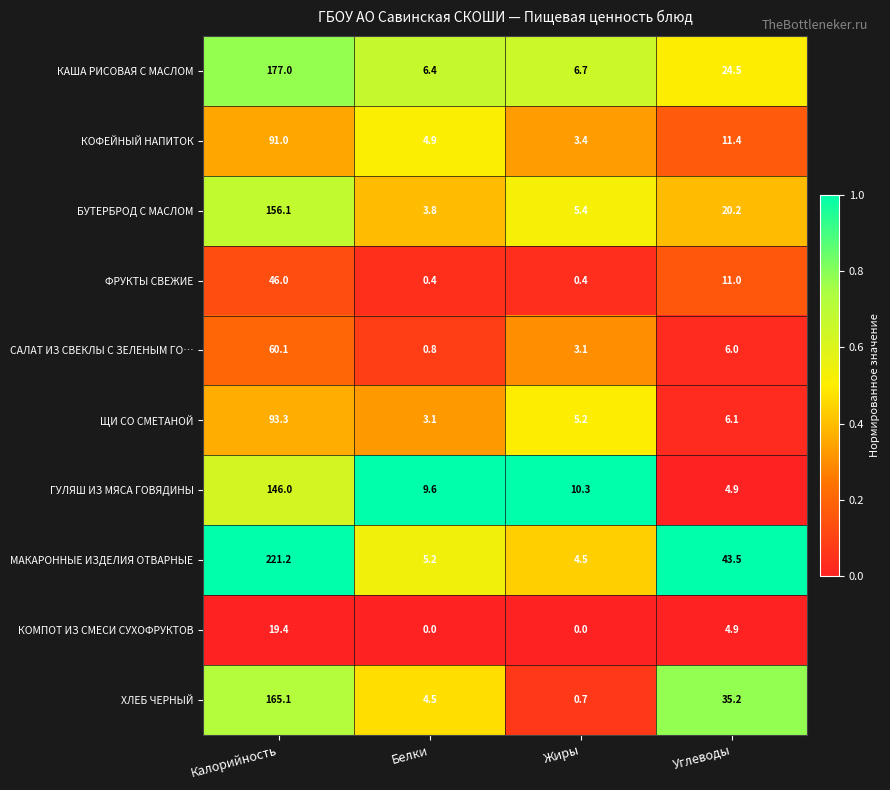

At Калорийность, list the series in order from smallest to largest.

КОМПОТ ИЗ СМЕСИ СУХОФРУКТОВ, ФРУКТЫ СВЕЖИЕ, САЛАТ ИЗ СВЕКЛЫ С ЗЕЛЕНЫМ ГО…, КОФЕЙНЫЙ НАПИТОК, ЩИ СО СМЕТАНОЙ, ГУЛЯШ ИЗ МЯСА ГОВЯДИНЫ, БУТЕРБРОД С МАСЛОМ, ХЛЕБ ЧЕРНЫЙ, КАША РИСОВАЯ С МАСЛОМ, МАКАРОННЫЕ ИЗДЕЛИЯ ОТВАРНЫЕ